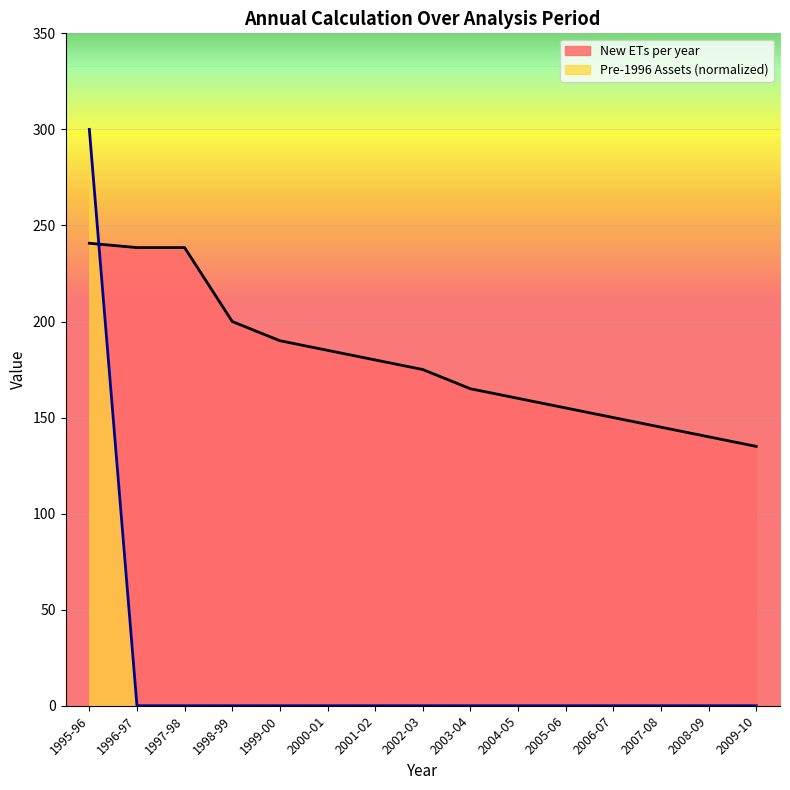

List the labels in order of value, smallest first.

1996-97, 1997-98, 1998-99, 1999-00, 2000-01, 2001-02, 2002-03, 2003-04, 2004-05, 2005-06, 2006-07, 2007-08, 2008-09, 2009-10, 1995-96